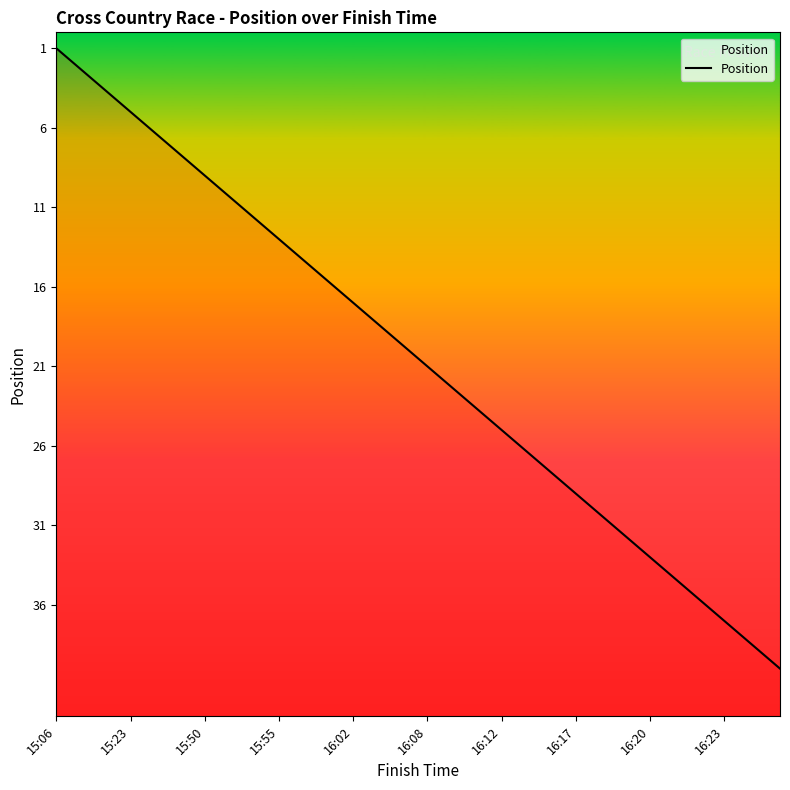

The chart shows a value of 56 at 38. True or false?

False